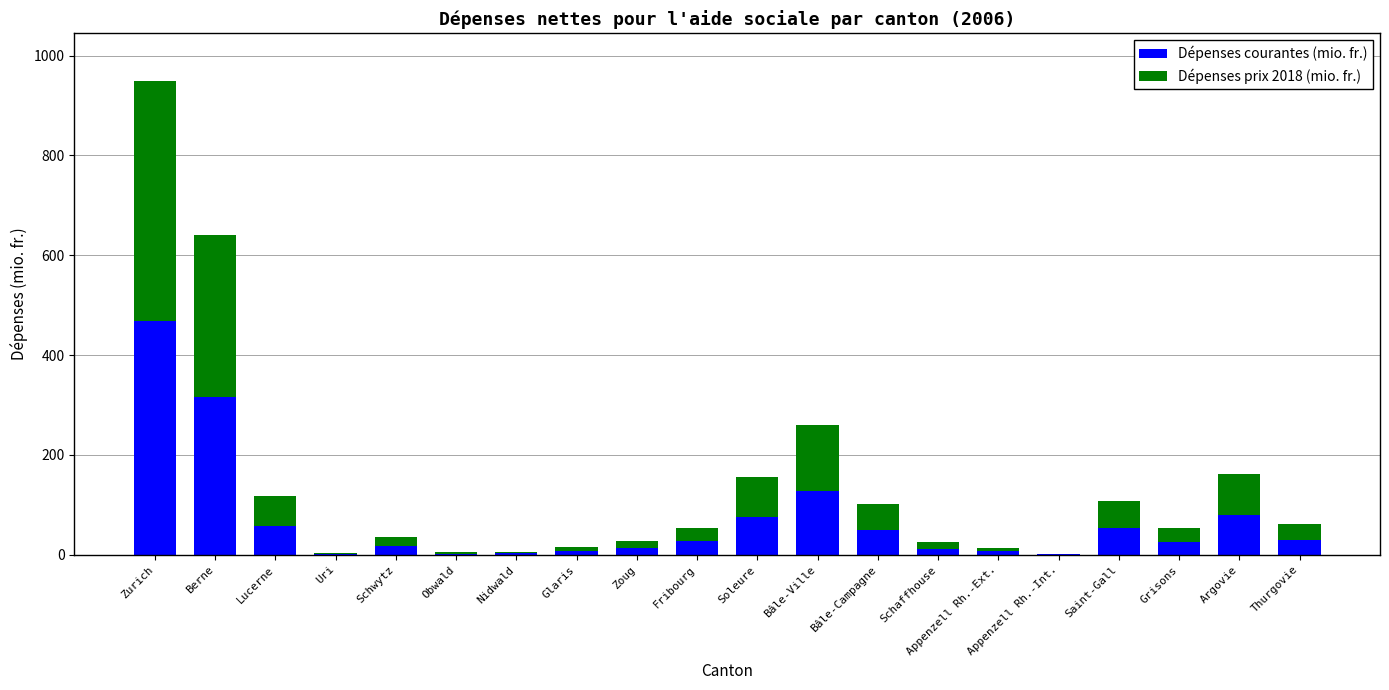

At which label is Dépenses courantes (mio. fr.) closest to 234?

Berne